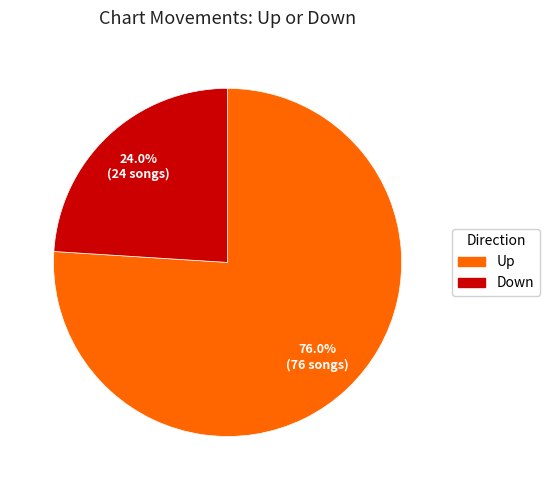

Is there any slice that represents more than half of the pie?

Yes